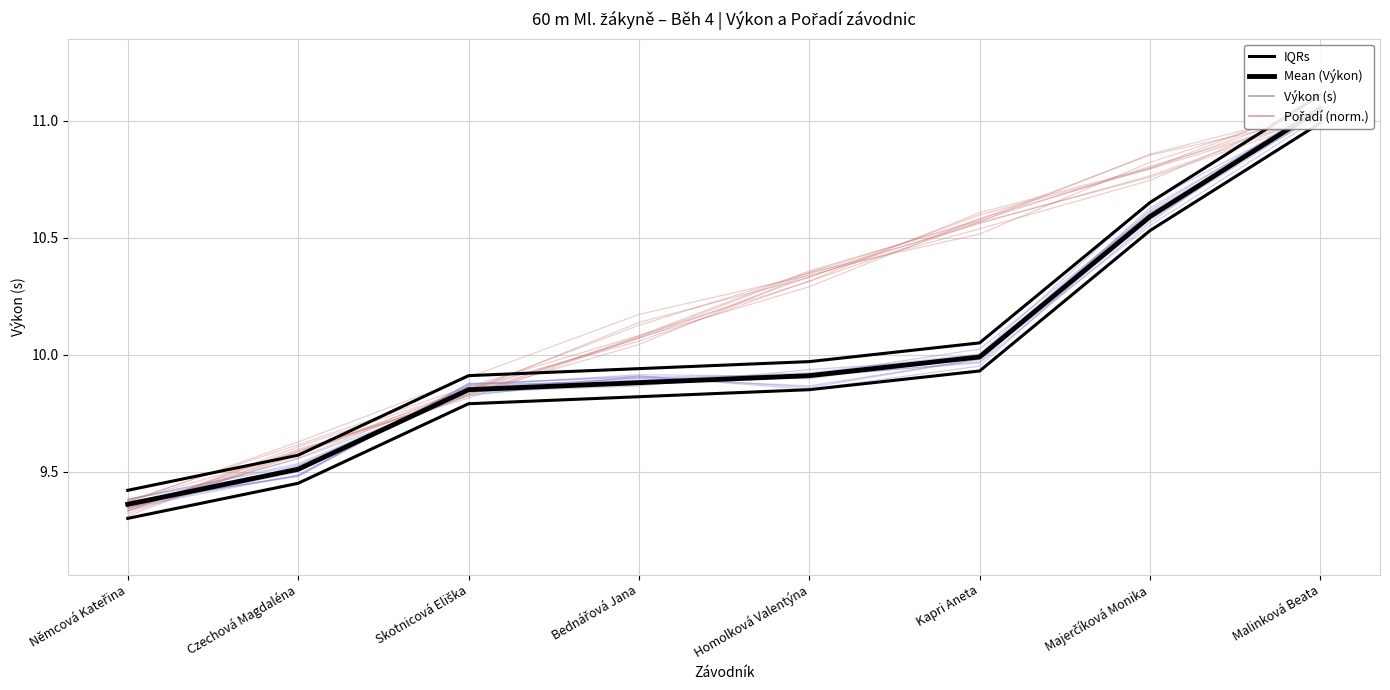

The value of IQRs at Kapri Aneta is 16.8. True or false?

False